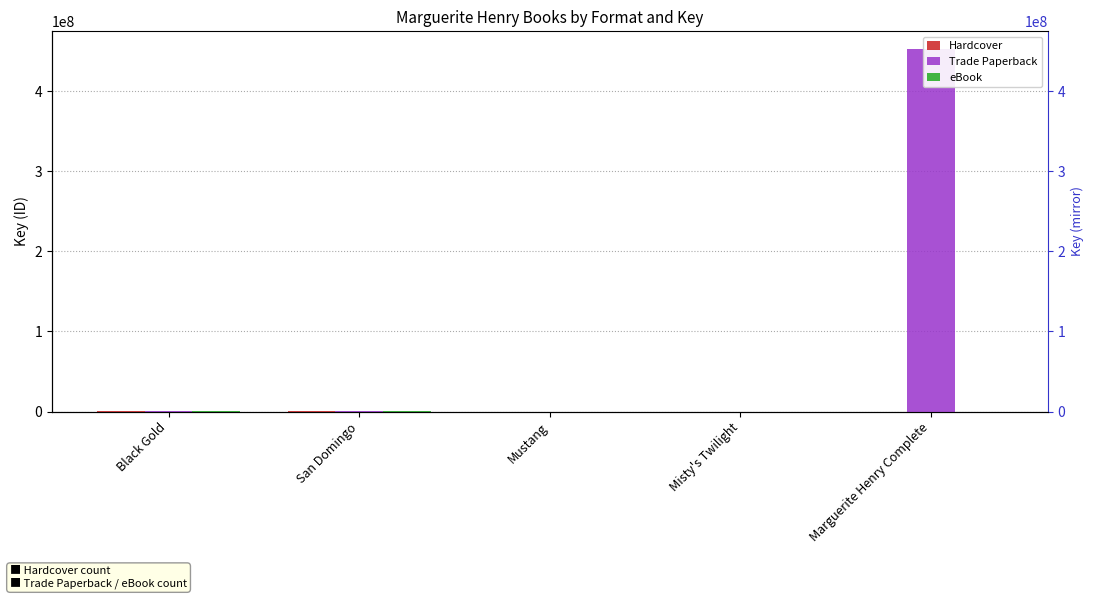

Is the value of Trade Paperback at Marguerite Henry Complete greater than the value of eBook at Misty's Twilight?

Yes